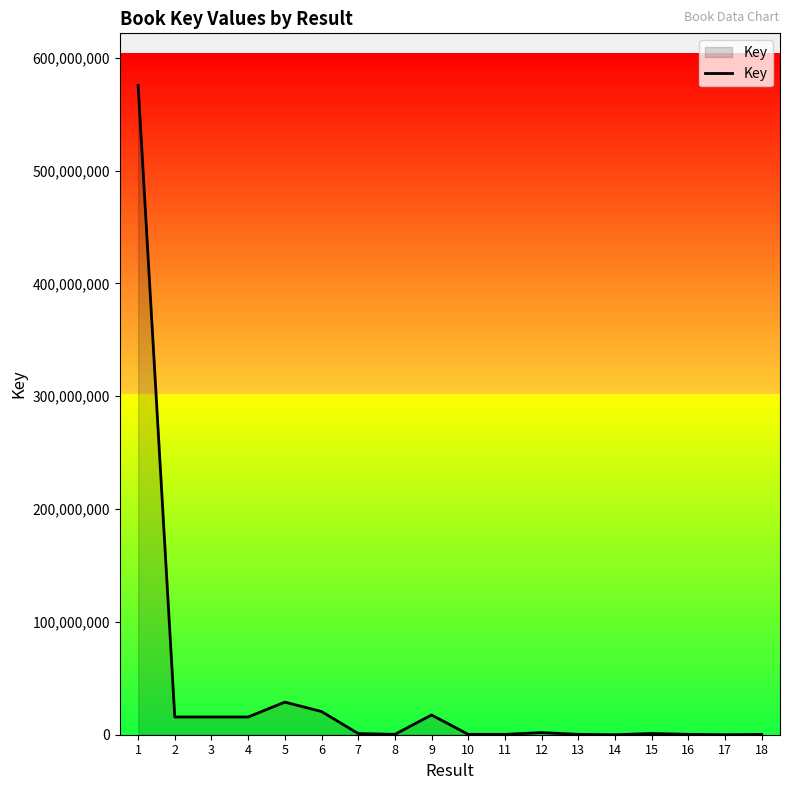

What is the maximum value shown in the chart?

575549979